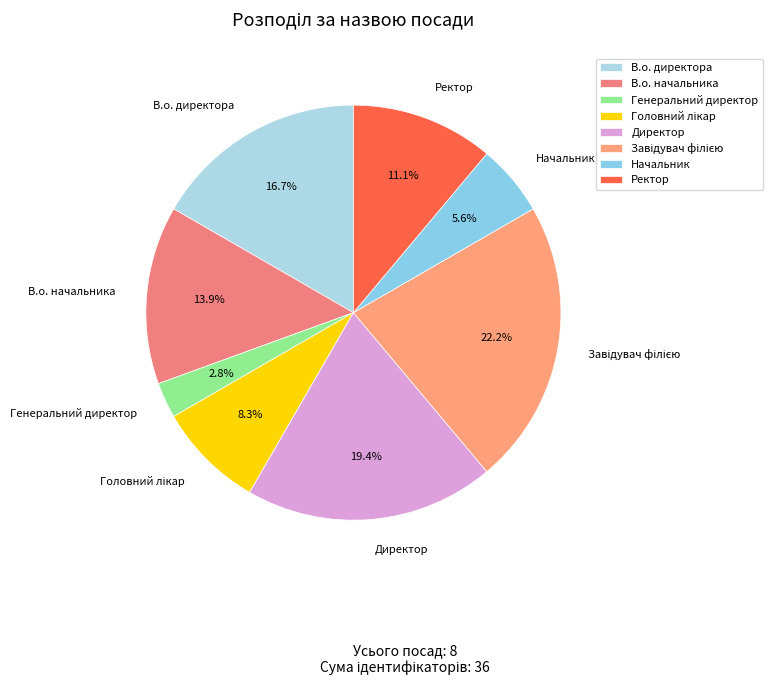

Does Начальник account for over 50% of the chart?

No